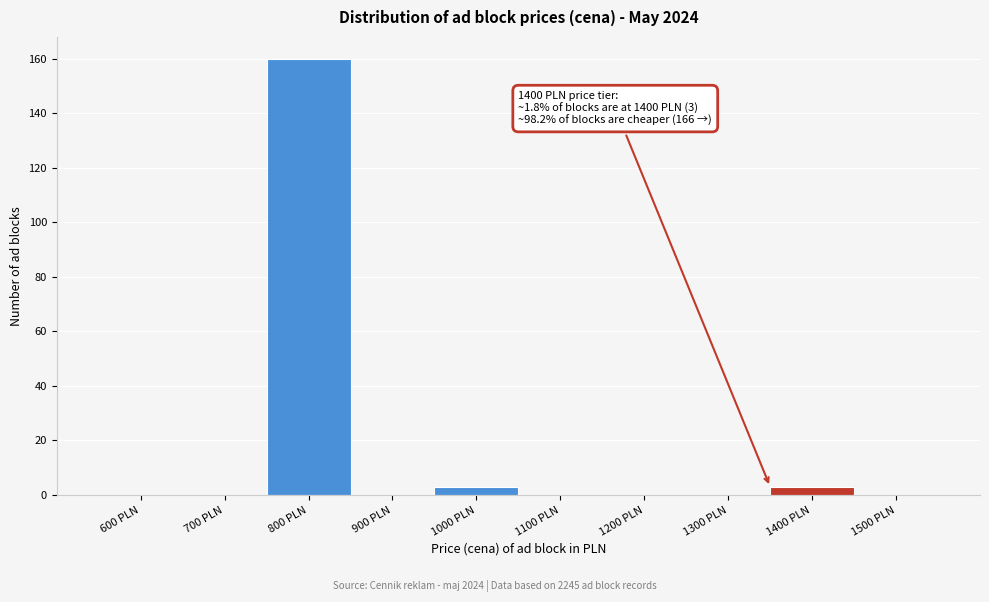

Reading left to right, what are all the values shown in this chart?

600 PLN=0	700 PLN=0	800 PLN=160	900 PLN=0	1000 PLN=3	1100 PLN=0	1200 PLN=0	1300 PLN=0	1400 PLN=3	1500 PLN=0